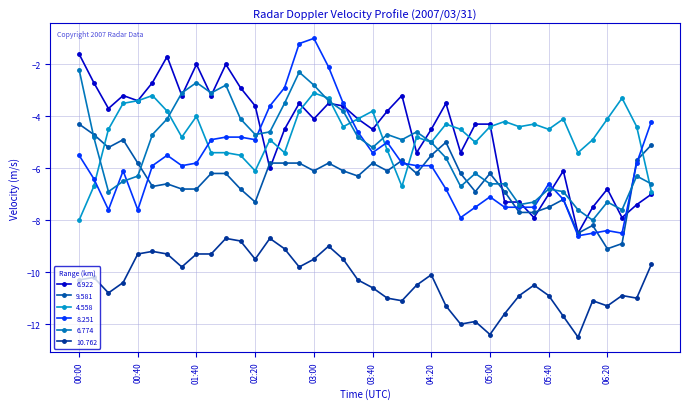

What is the sum of all 10.762 values?

-413.8